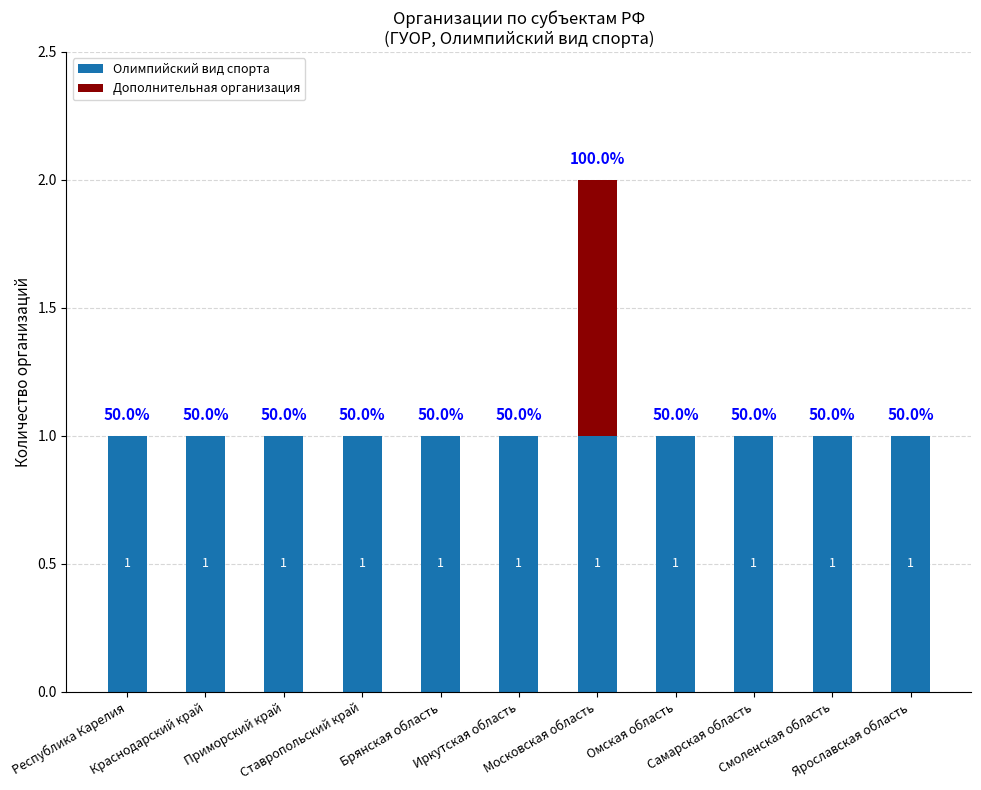

What is the sum of all Олимпийский вид спорта values?

11